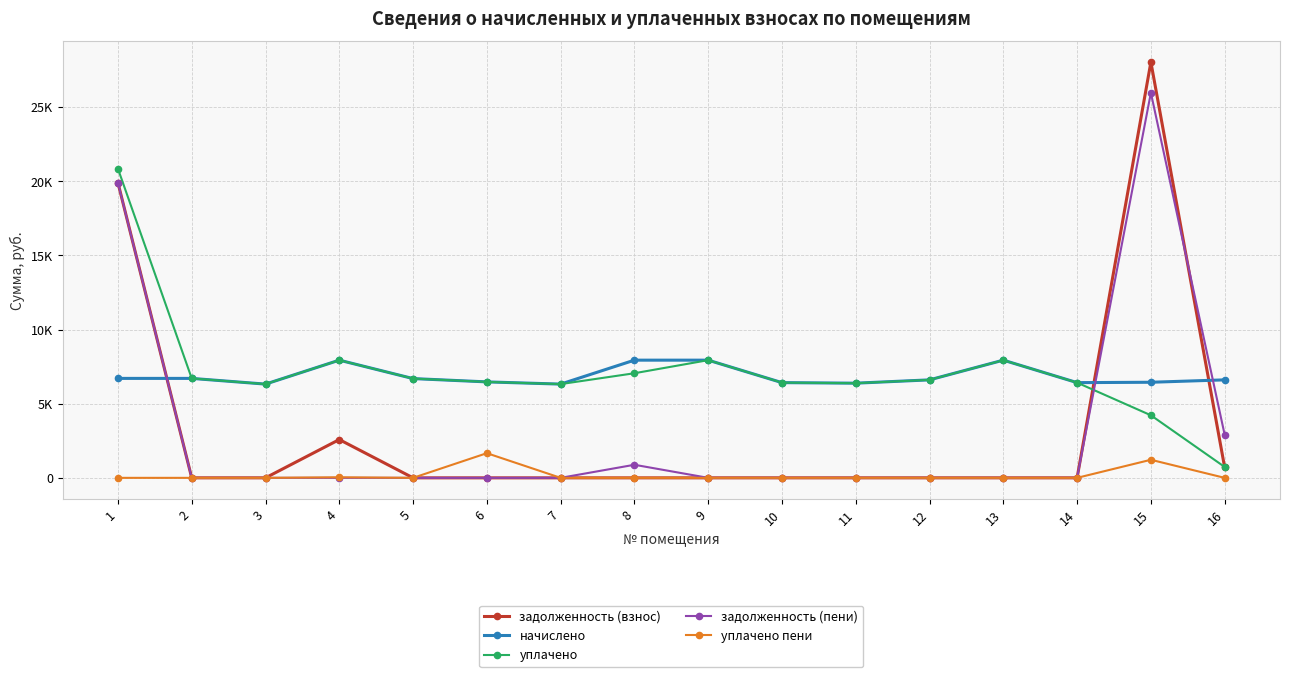

Does the chart have visible grid lines?

Yes